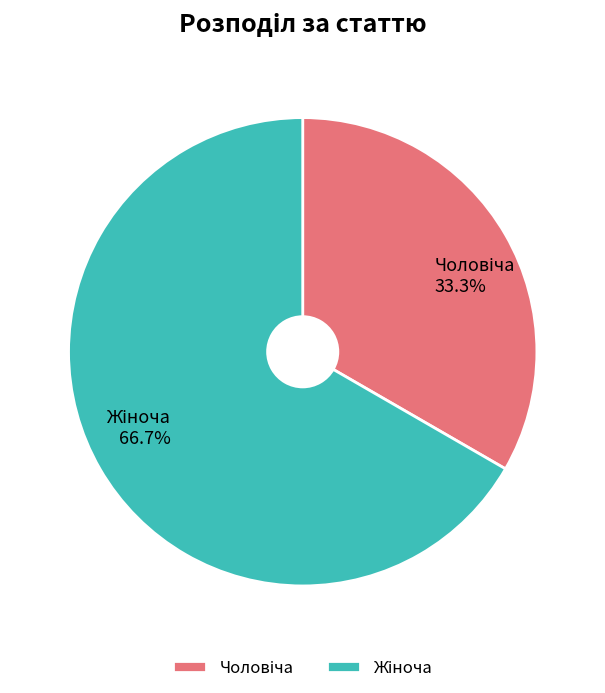

Is there any slice that represents more than half of the pie?

Yes